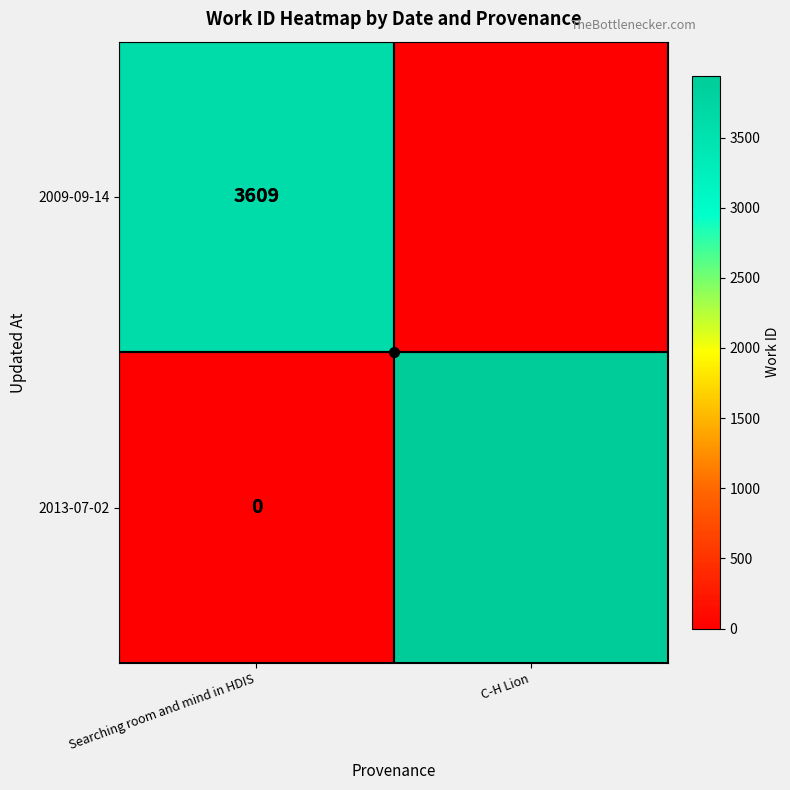

True or false: 2009-09-14 has a value of 3609 at Searching room and mind in HDIS.

True